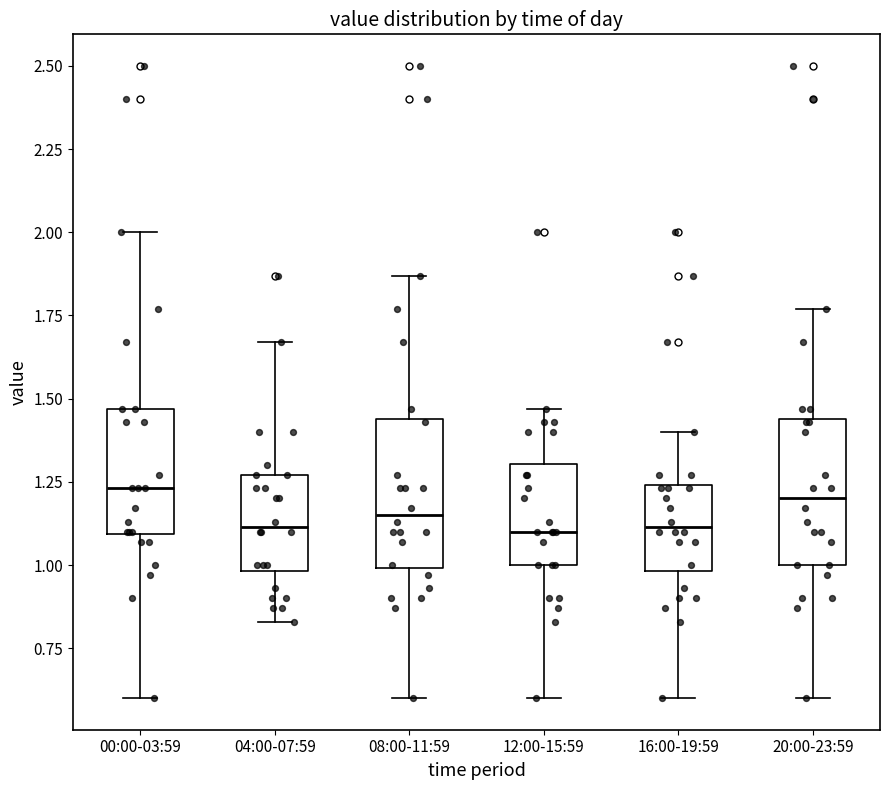

Where is the lower edge of the box for 16:00-19:59 on the y-axis? The values are not printed on the chart, so give them approximately, as read against the axis.

1.00